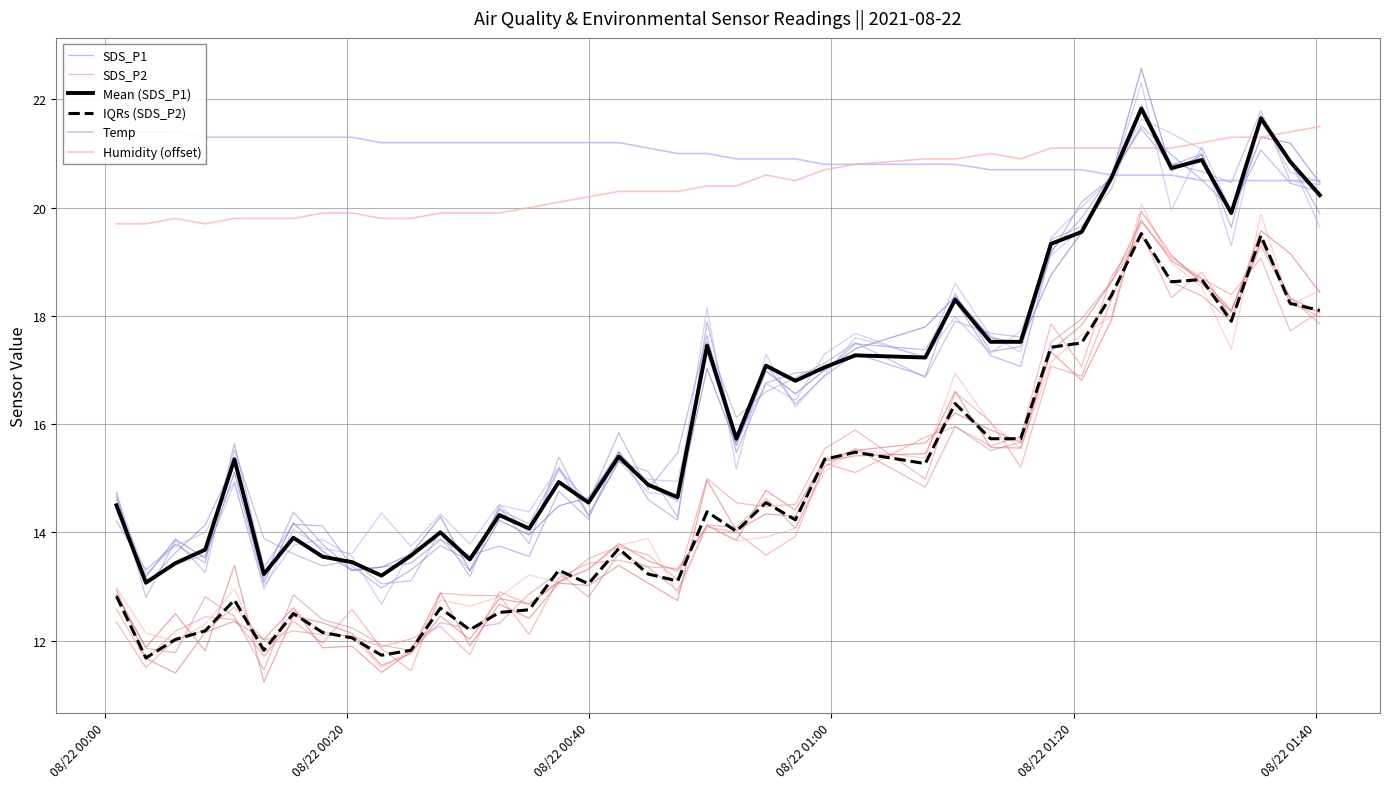

How many values in the Temp series are below 21?

19